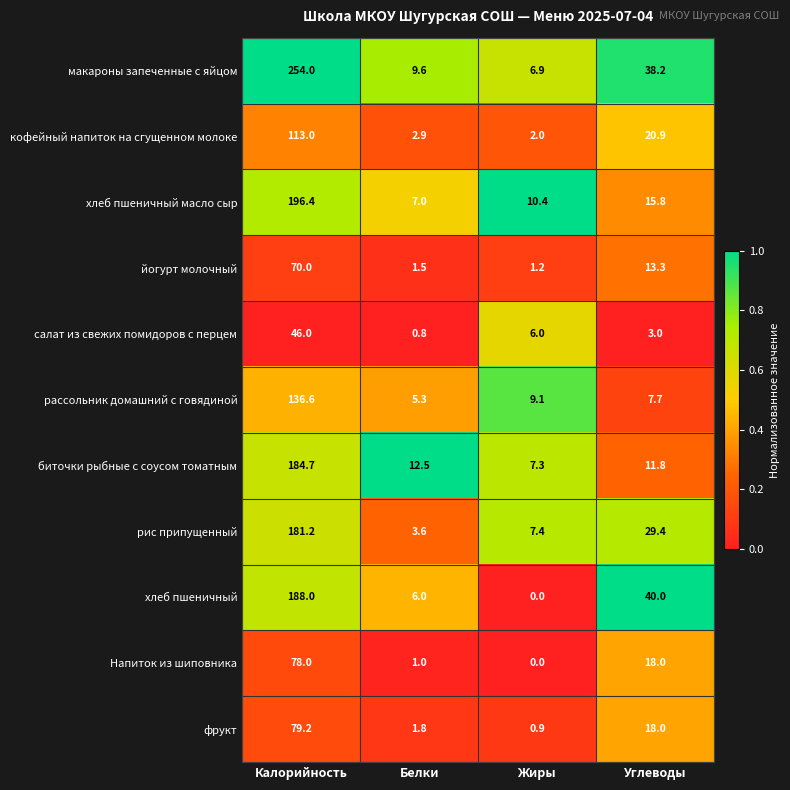

What is the highest value of the салат из свежих помидоров с перцем series?

46.0